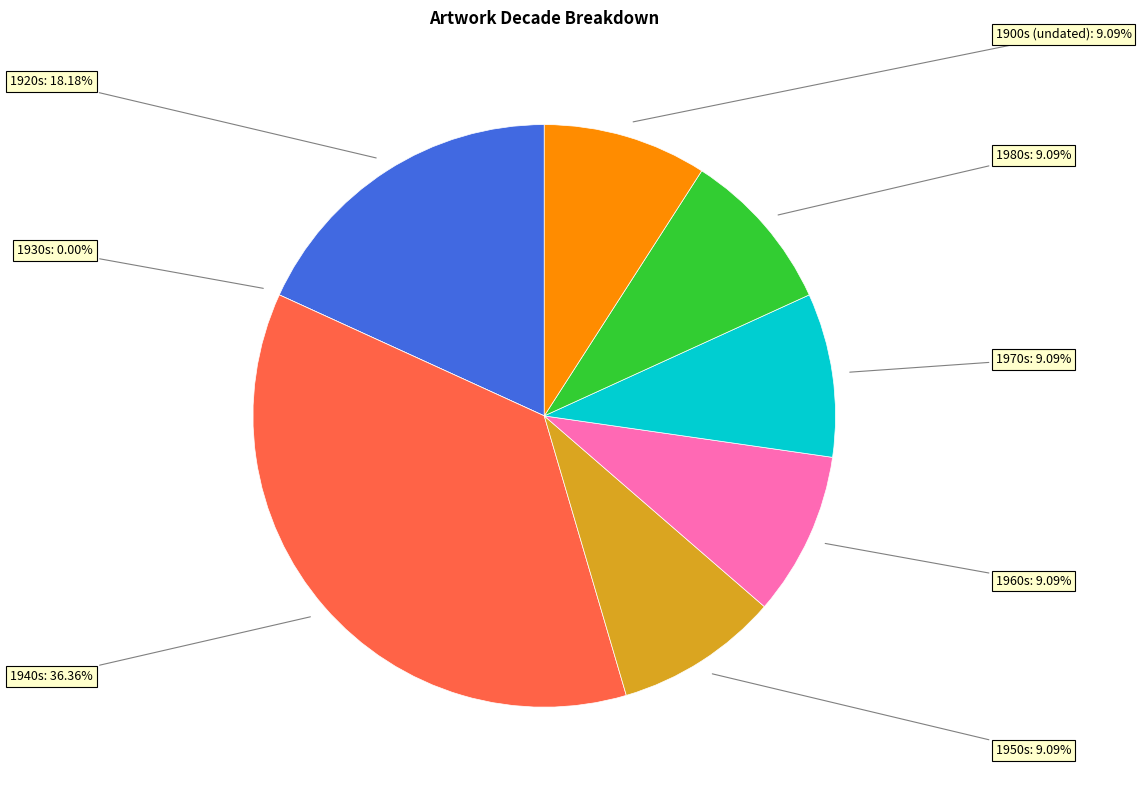

Does any single category account for the majority?

No